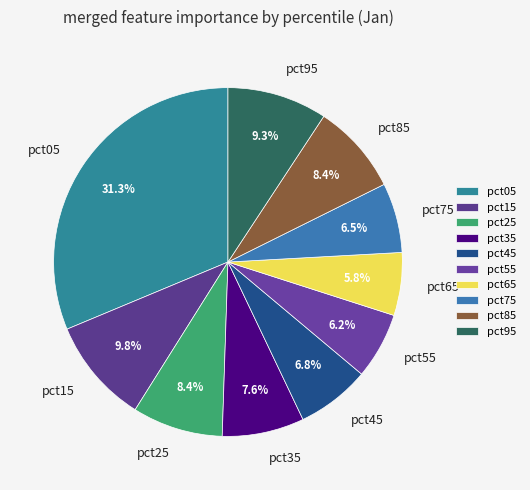

Which slice is the largest?

pct05